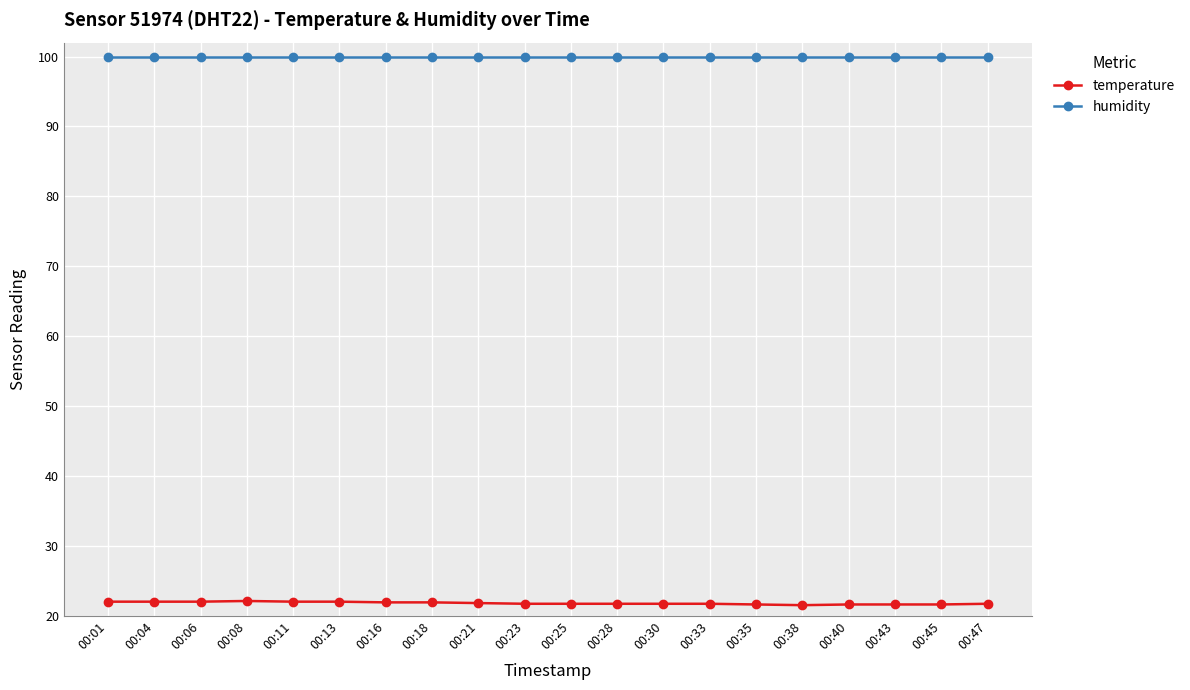

Which series has the largest total across all categories?

humidity